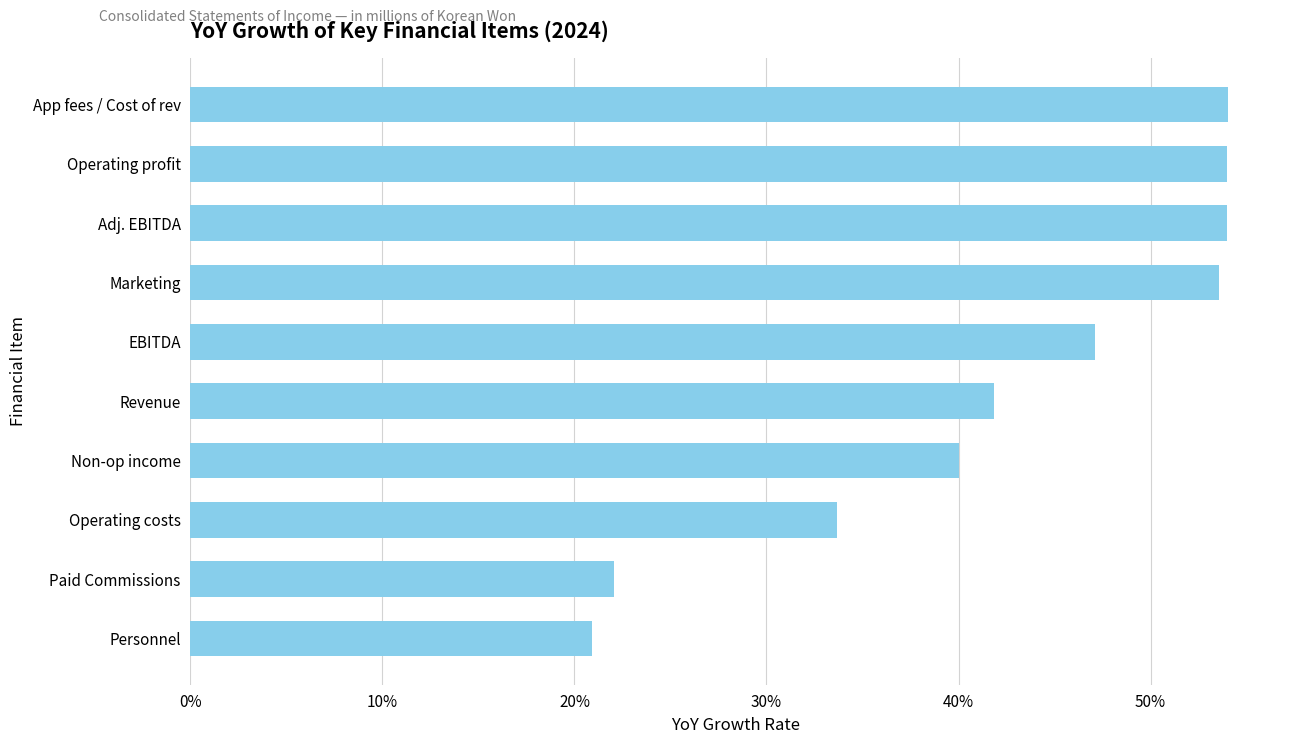

How many values are between 0 and 1?

10